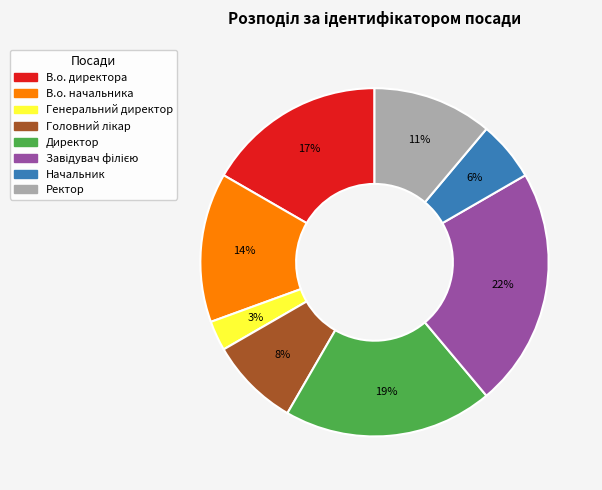

To the nearest percent, what is the average slice percentage?

12%